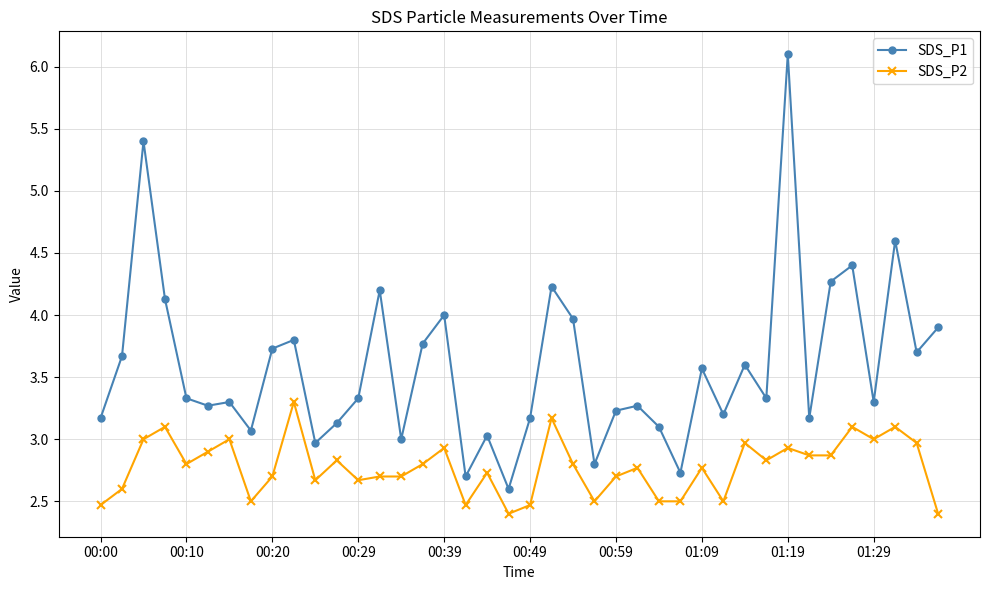

What is the difference between the maximum and minimum values in the SDS_P1 series?

3.5